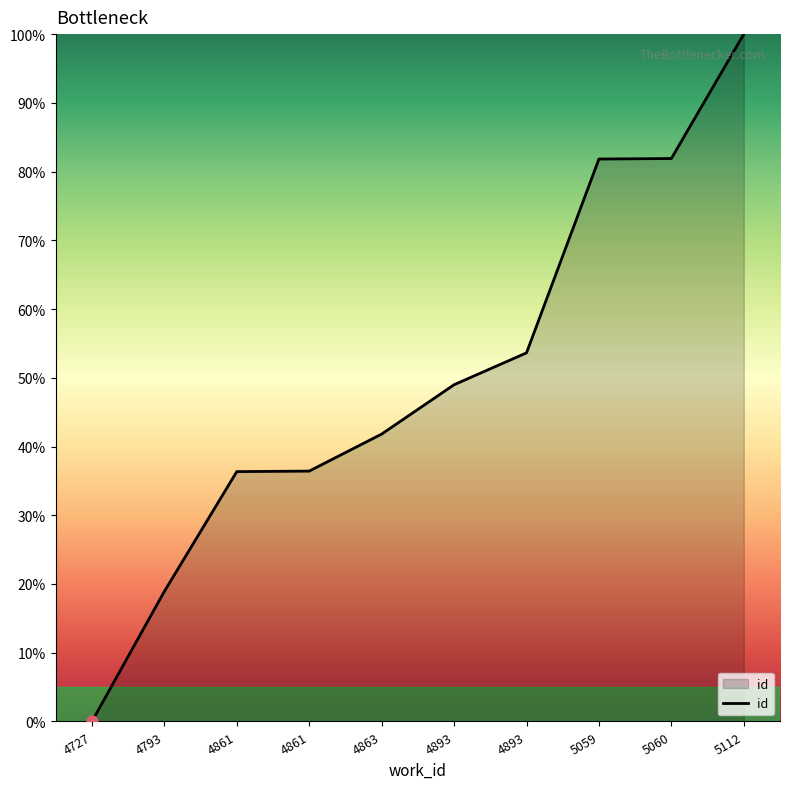

What is the change in value from 4893 to 5060?

+32.9